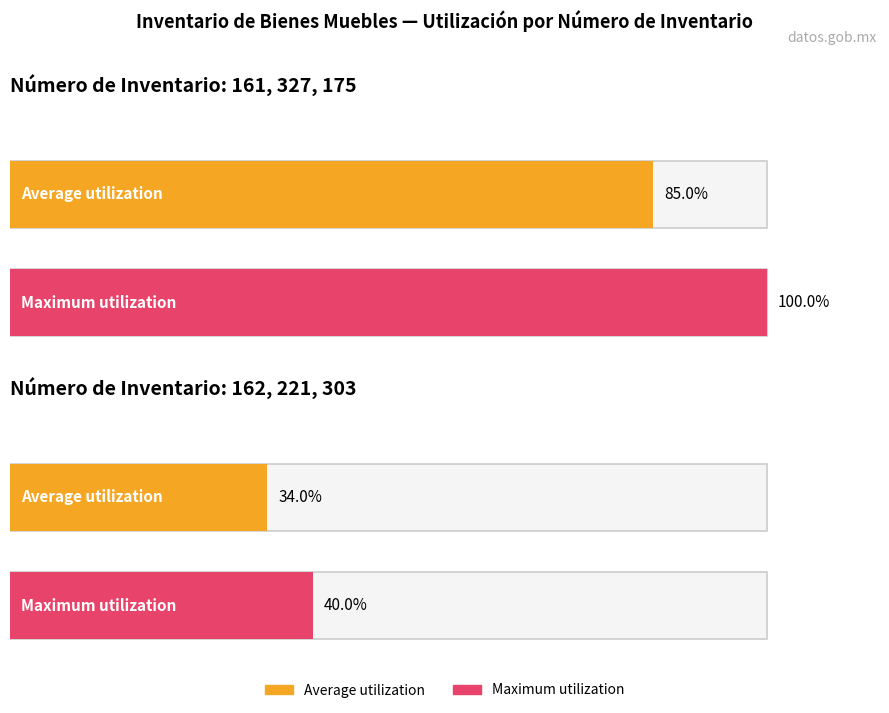

What are all the series names shown in the legend?

Average utilization, Maximum utilization